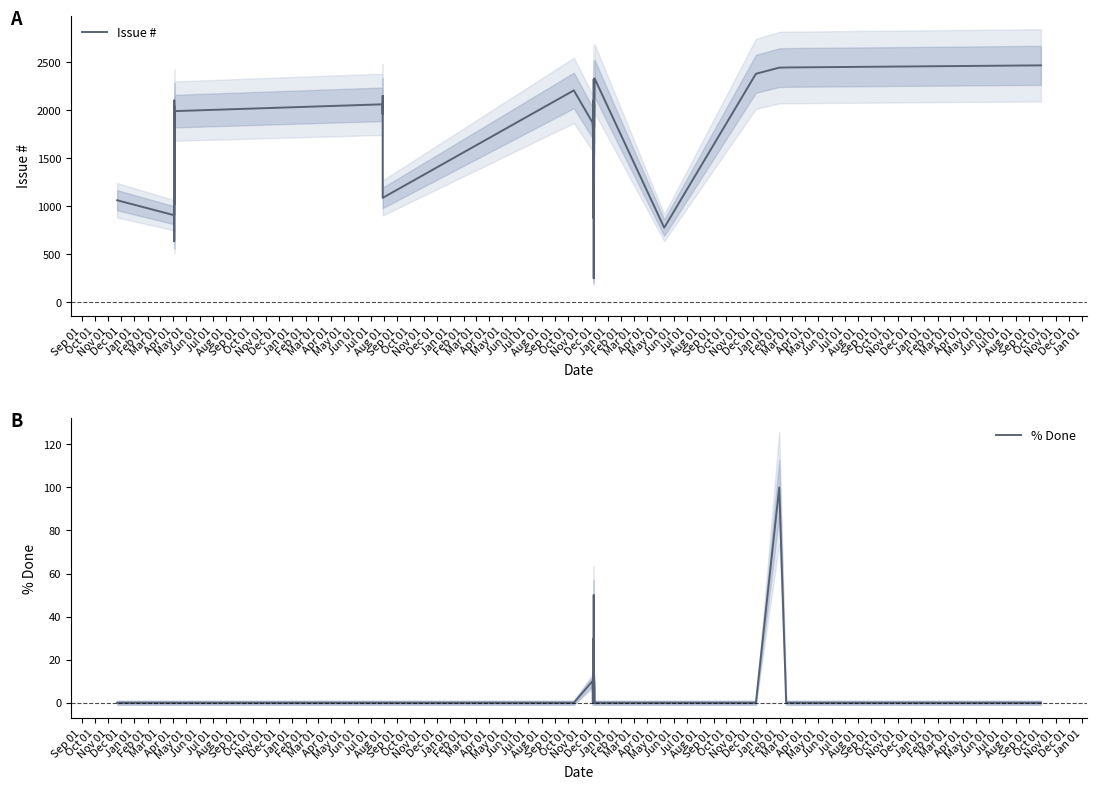

How many values in the Issue # series exceed 1965?

18